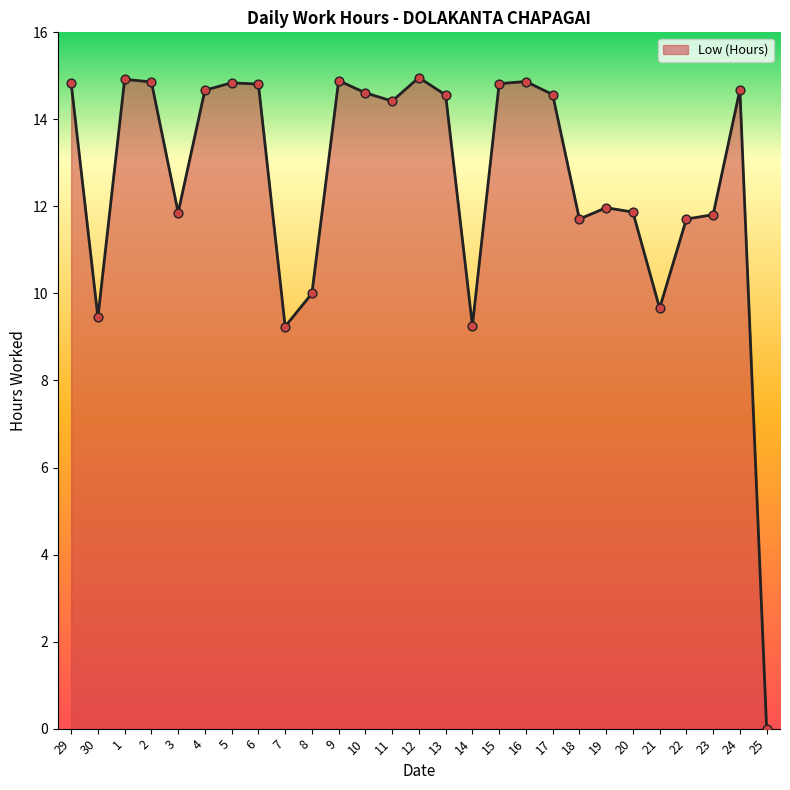

What is the change in value from 8 to 23?

+1.8